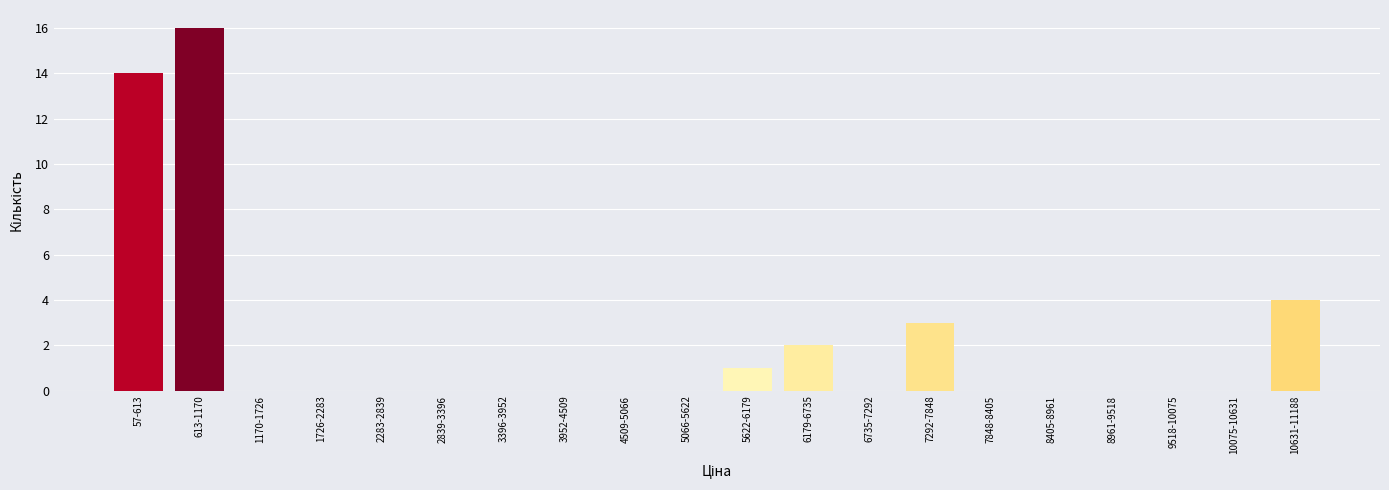

Reading left to right, list all the values displayed in this chart.

57-613=14	613-1170=16	1170-1726=0	1726-2283=0	2283-2839=0	2839-3396=0	3396-3952=0	3952-4509=0	4509-5066=0	5066-5622=0	5622-6179=1	6179-6735=2	6735-7292=0	7292-7848=3	7848-8405=0	8405-8961=0	8961-9518=0	9518-10075=0	10075-10631=0	10631-11188=4